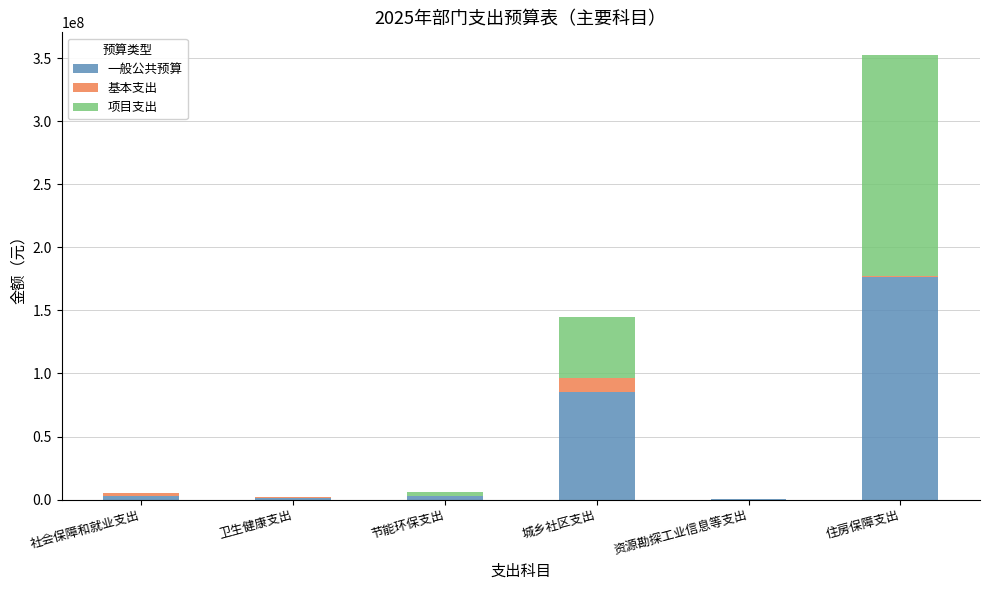

What is the sum of all 一般公共预算 values?

269021961.4